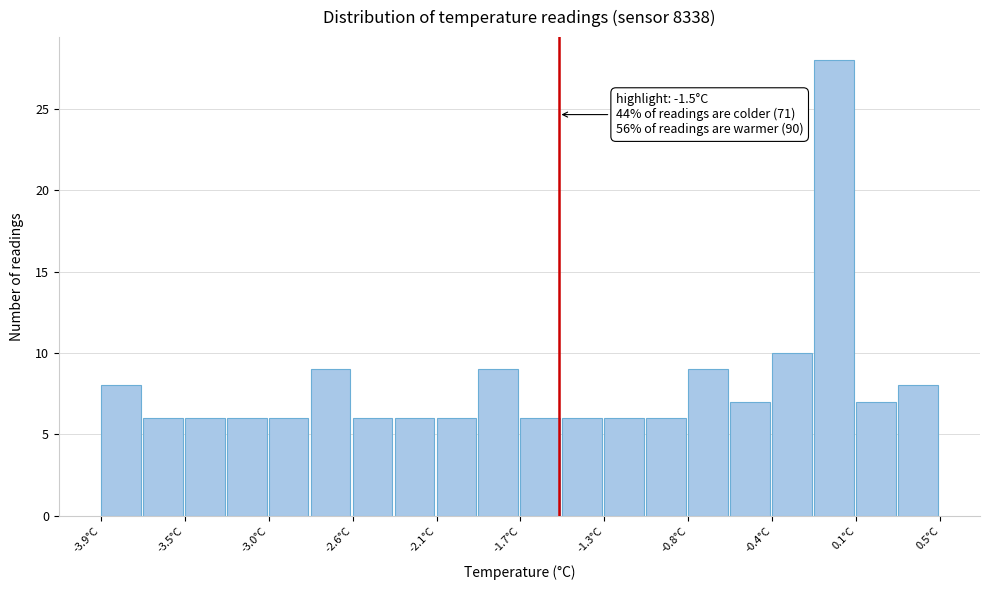

Over which range of the x-axis is the bar tallest?

-0.16 to 0.06